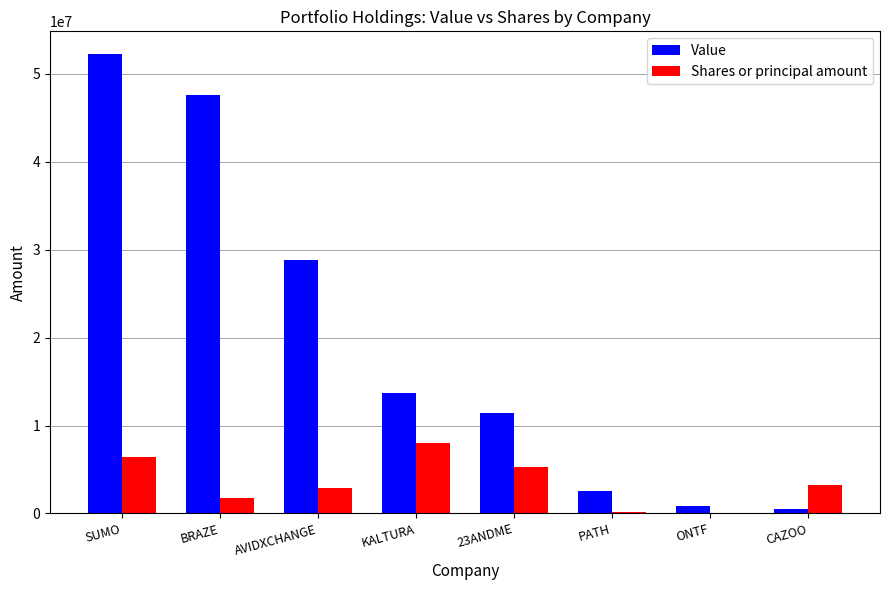

The value of Shares or principal amount at AVIDXCHANGE is 2897248. True or false?

True